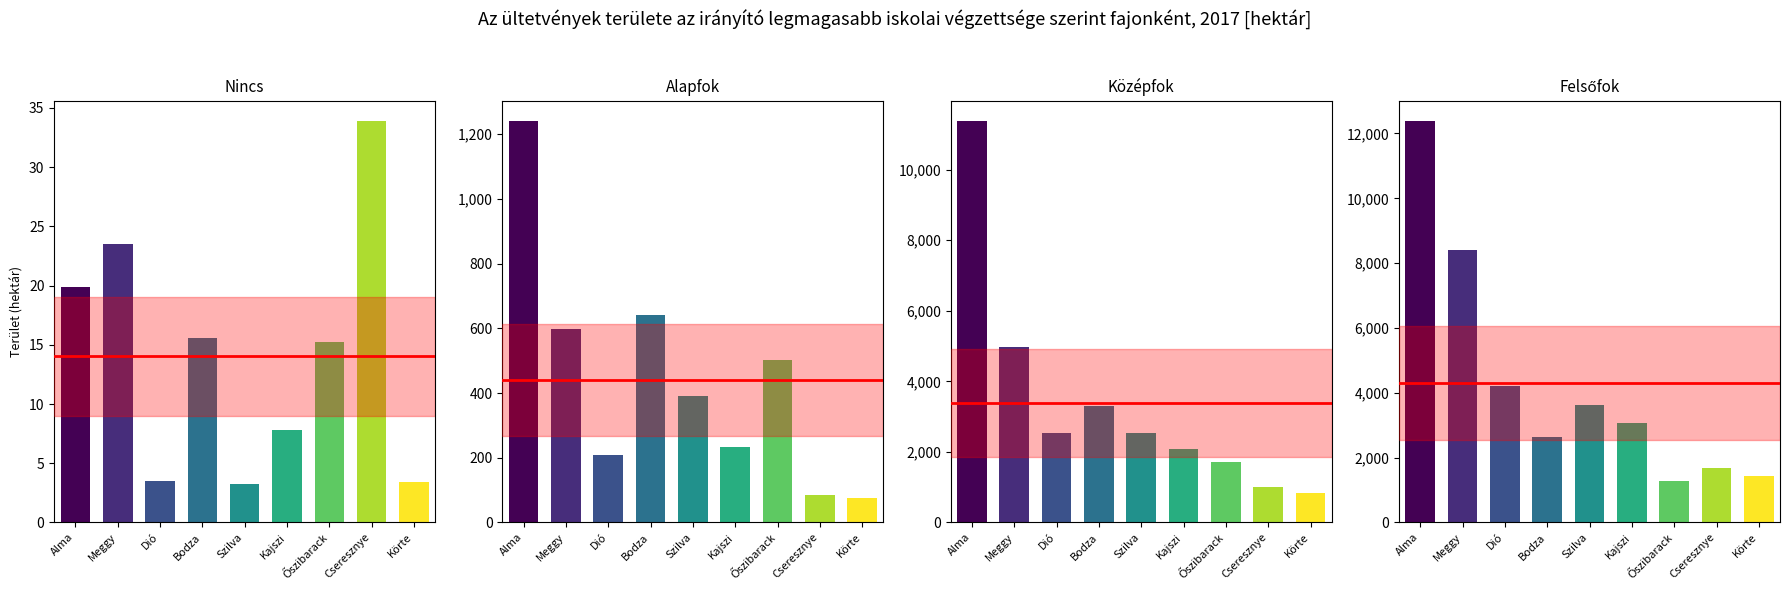

True or false: Középfok has a value of 5051.1 at Bodza.

False